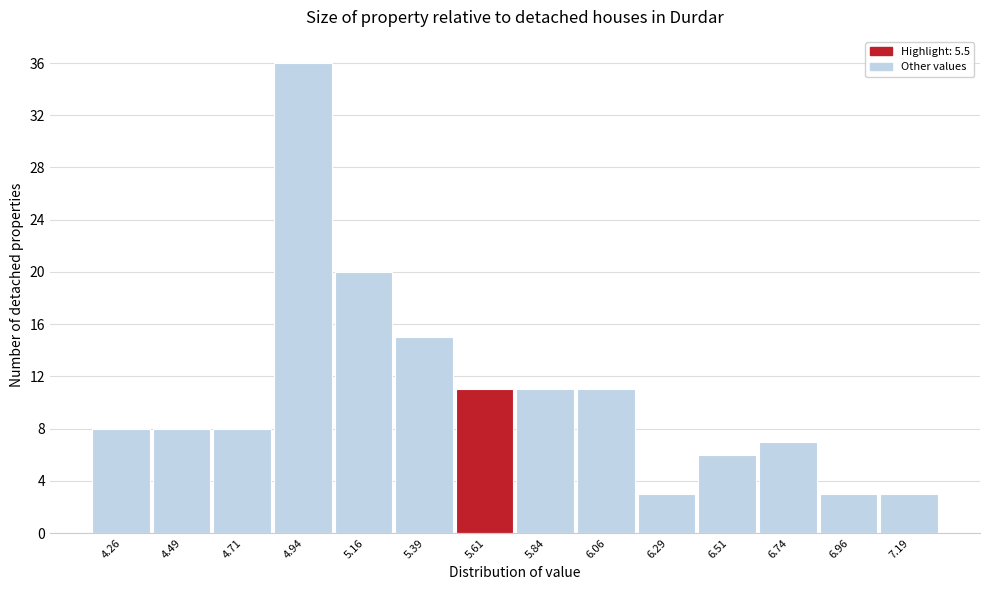

Reading left to right, list every bar in this chart as the range it spans on the x-axis followed by its height. Neither the bar edges nor the heights are printed on the chart, so give them approximately, as read against the axes.

4.150 to 4.375: 8
4.375 to 4.600: 8
4.600 to 4.825: 8
4.825 to 5.050: 36
5.050 to 5.275: 20
5.275 to 5.500: 15
5.500 to 5.725: 11
5.725 to 5.950: 11
5.950 to 6.175: 11
6.175 to 6.400: 3
6.400 to 6.625: 6
6.625 to 6.850: 7
6.850 to 7.075: 3
7.075 to 7.300: 3